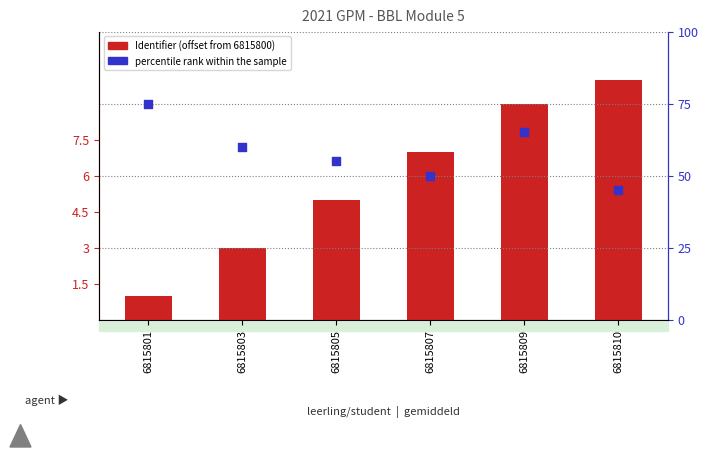

Which series contains the lowest Y value?

Identifier (offset)